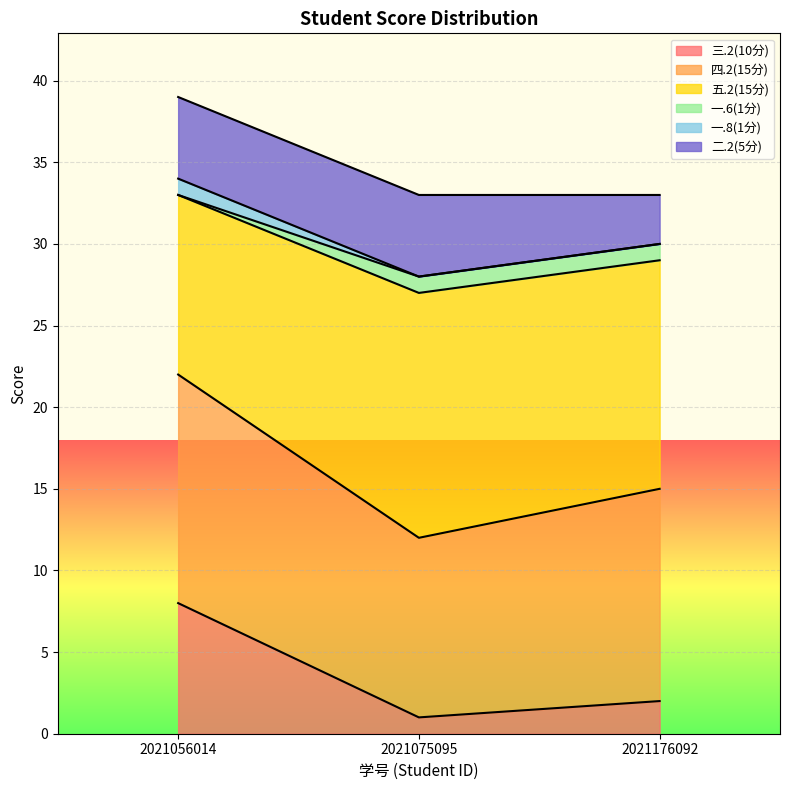

Does the chart display data point markers on the line(s)?

No